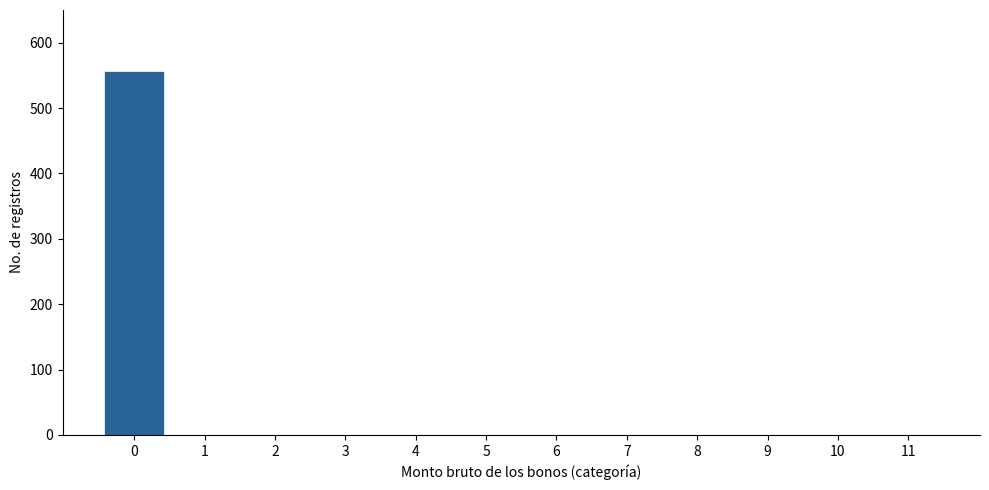

Reading left to right, what are all the values shown in this chart?

0=556	1=0	2=0	3=0	4=0	5=0	6=0	7=0	8=0	9=0	10=0	11=0